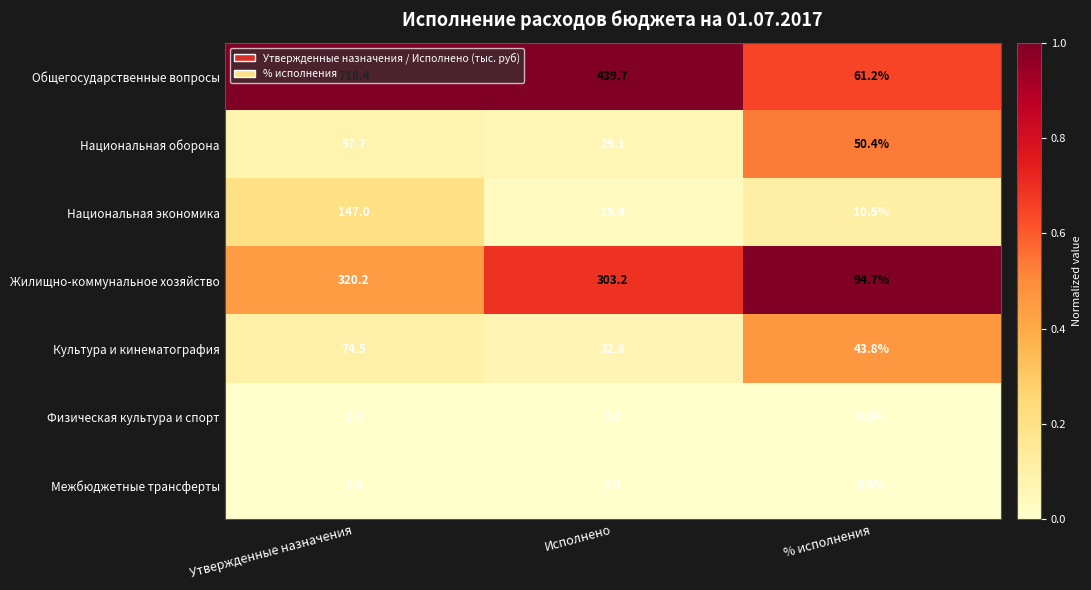

Which series changed the most between Утвержденные назначения and % исполнения?

Общегосударственные вопросы